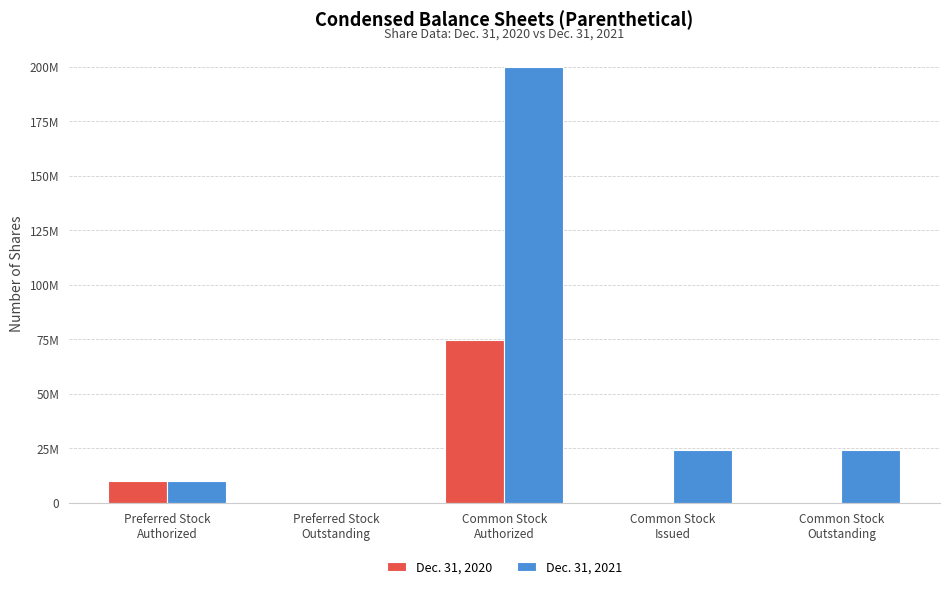

Which category has the highest value in the Dec. 31, 2020 series?

Common Stock
Authorized